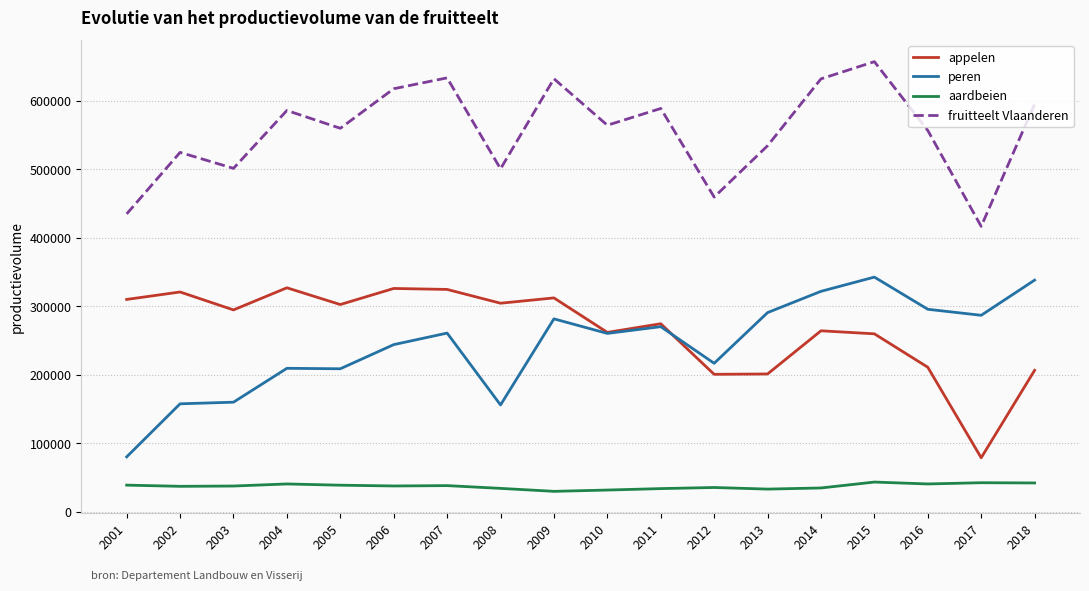

How many lines are shown in the chart?

4